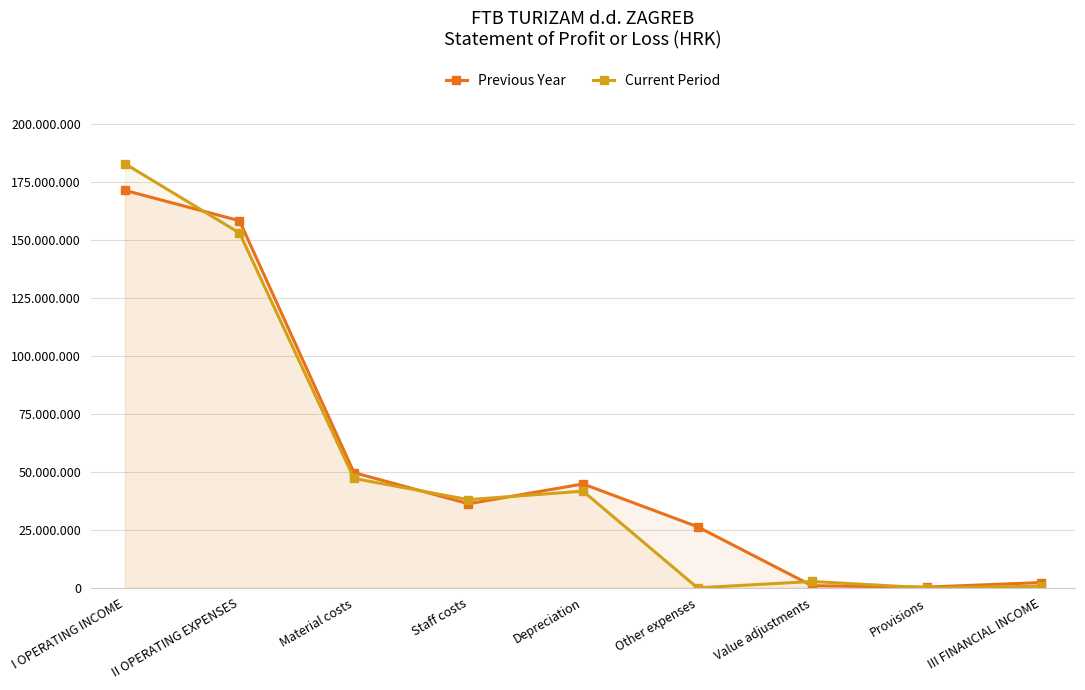

Which series has the largest range (max minus min)?

Current Period